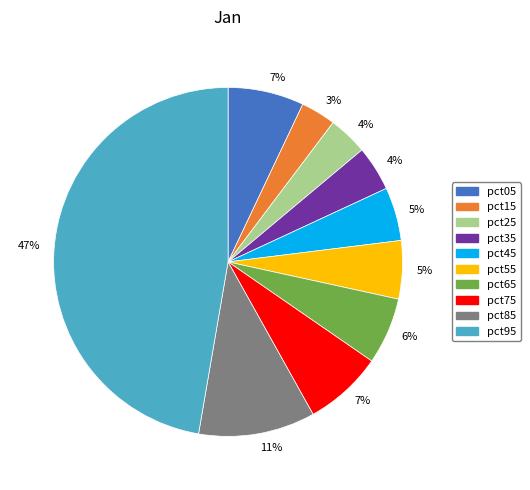

To the nearest percent, what is the difference between the largest and smallest slice percentages?

44%